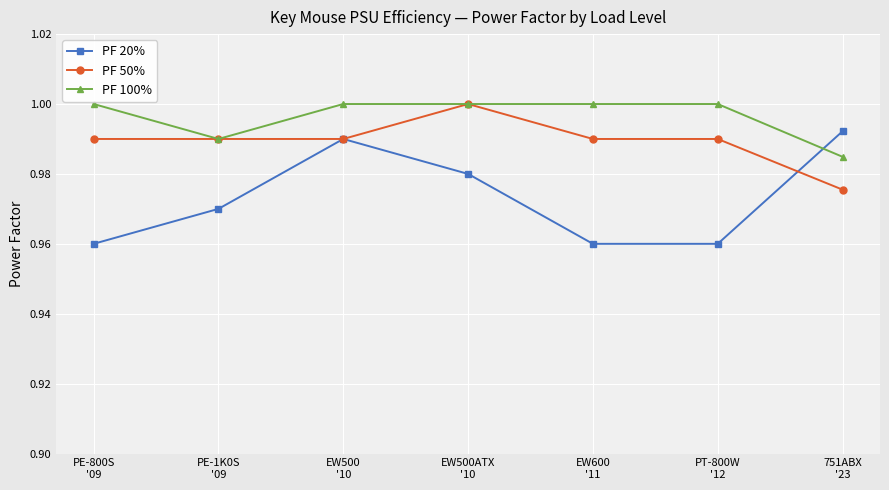

Which series has the widest spread of values?

PF 20%